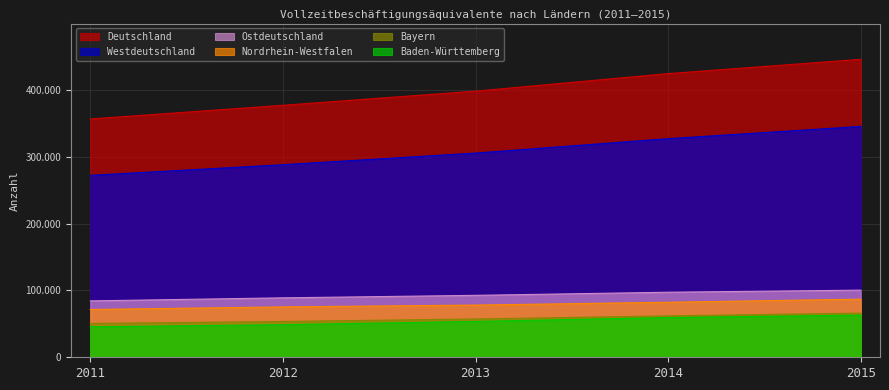

True or false: Deutschland and Baden-Württemberg cross at least once.

False